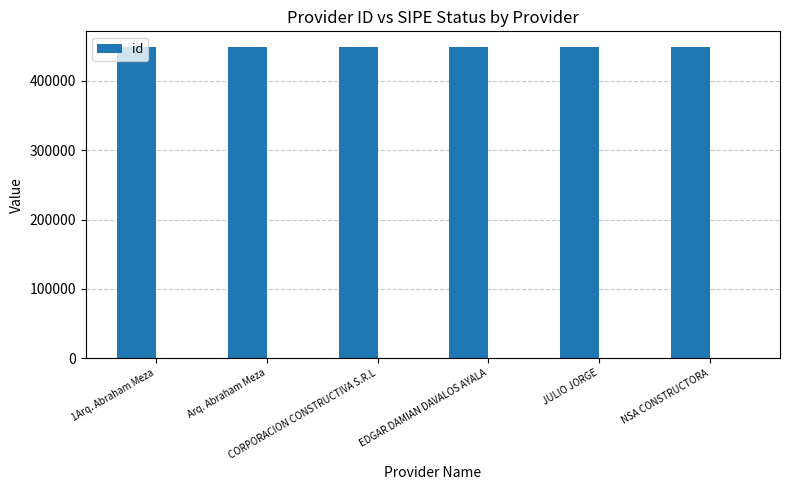

What is the value of the 2nd bar from the left?

449094